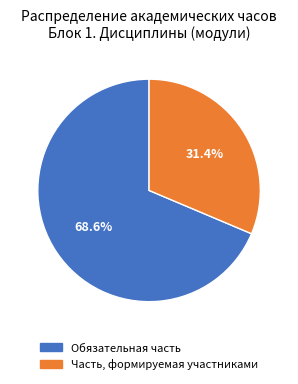

Do Обязательная часть and Часть, формируемая участниками together represent more than half of the pie?

Yes